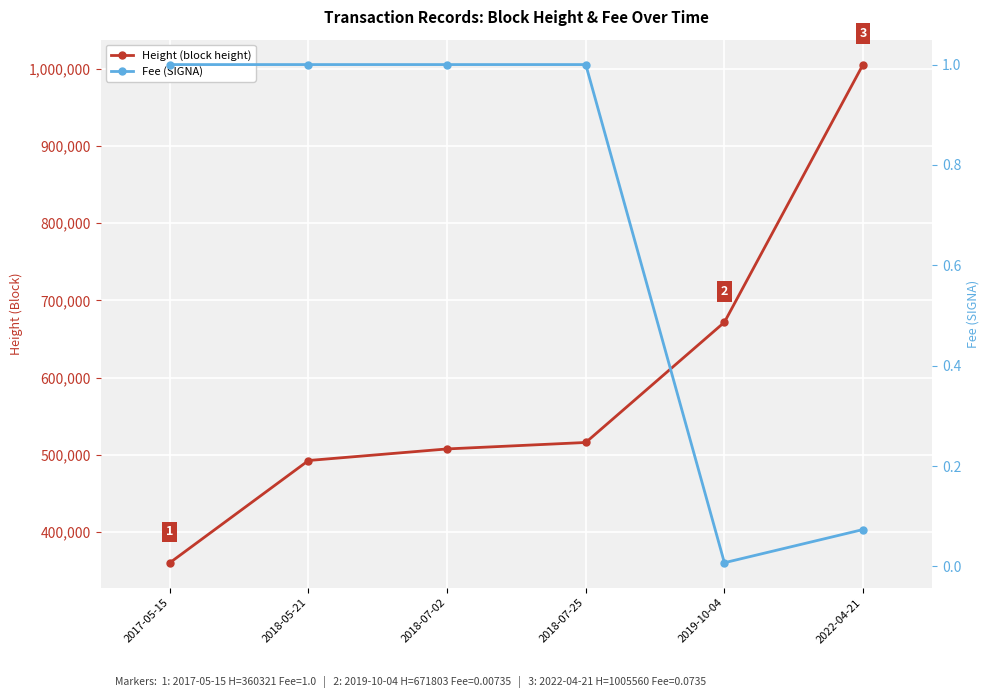

Reading left to right, what are all the values shown in this chart?

Height (block height): 2017-05-15=360321.0	2018-05-21=492721.0	2018-07-02=507716.0	2018-07-25=516083.0	2019-10-04=671803.0	2022-04-21=1005560.0
Fee (SIGNA): 2017-05-15=1.0	2018-05-21=1.0	2018-07-02=1.0	2018-07-25=1.0	2019-10-04=0.0	2022-04-21=0.1